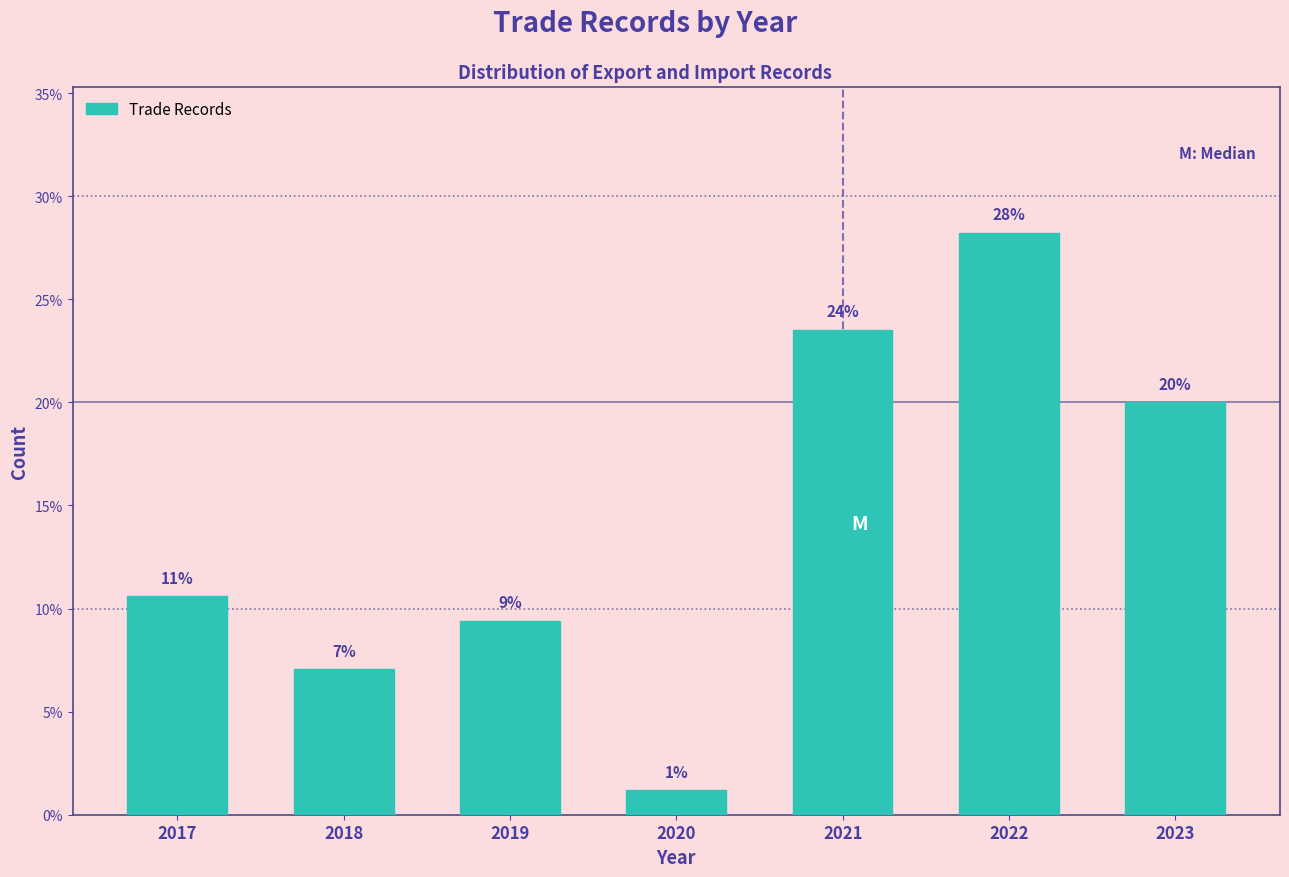

How many bars are there in total?

7